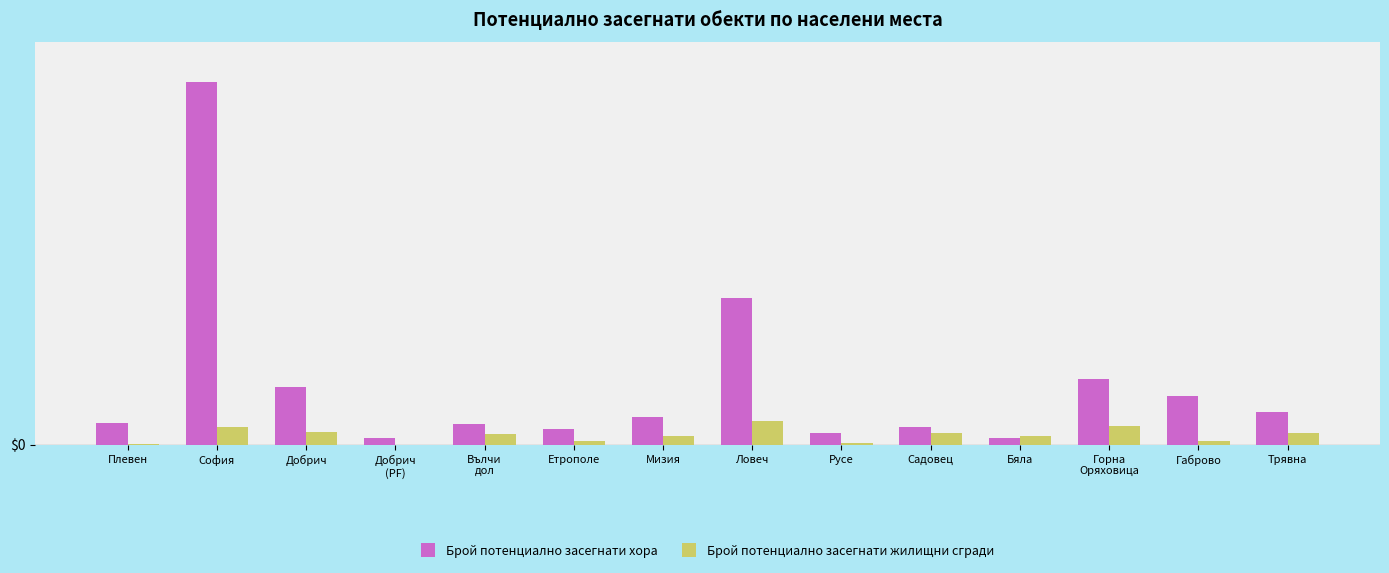

What are all the series names shown in the legend?

Брой потенциално засегнати хора, Брой потенциално засегнати жилищни сгради